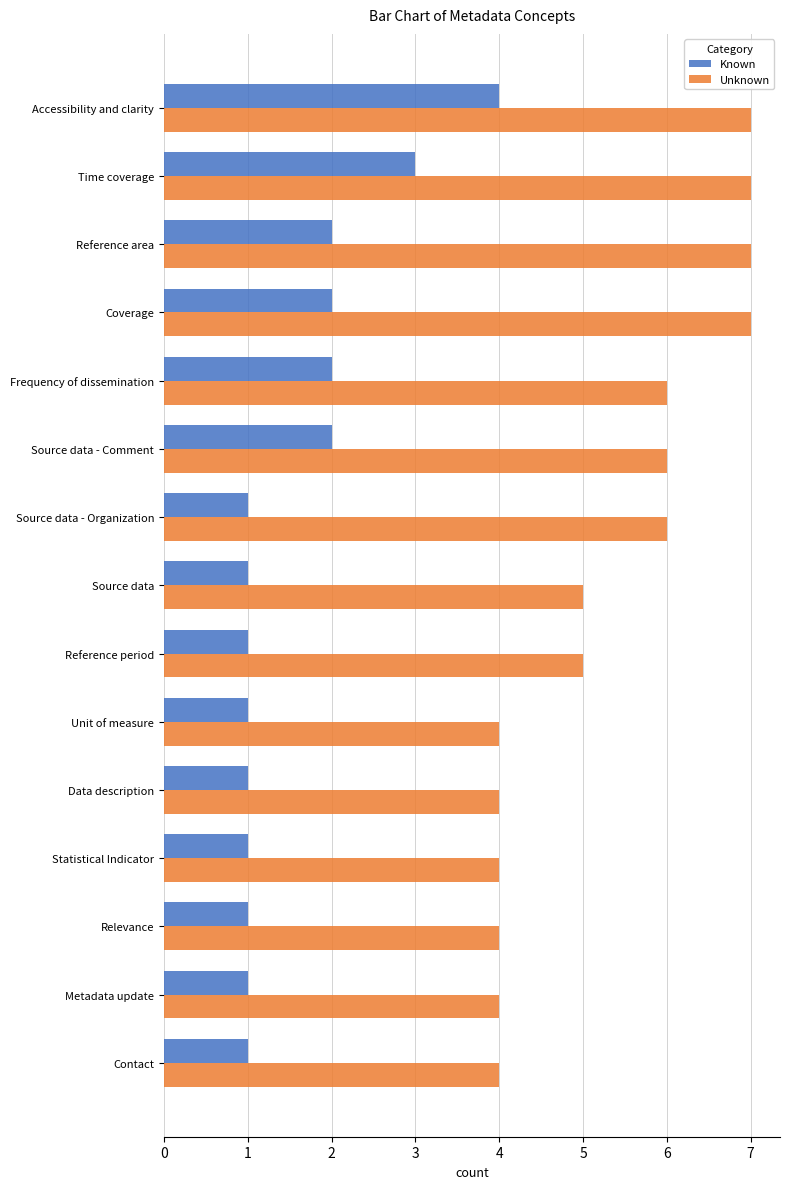

At which label does Known reach its peak?

Accessibility and clarity